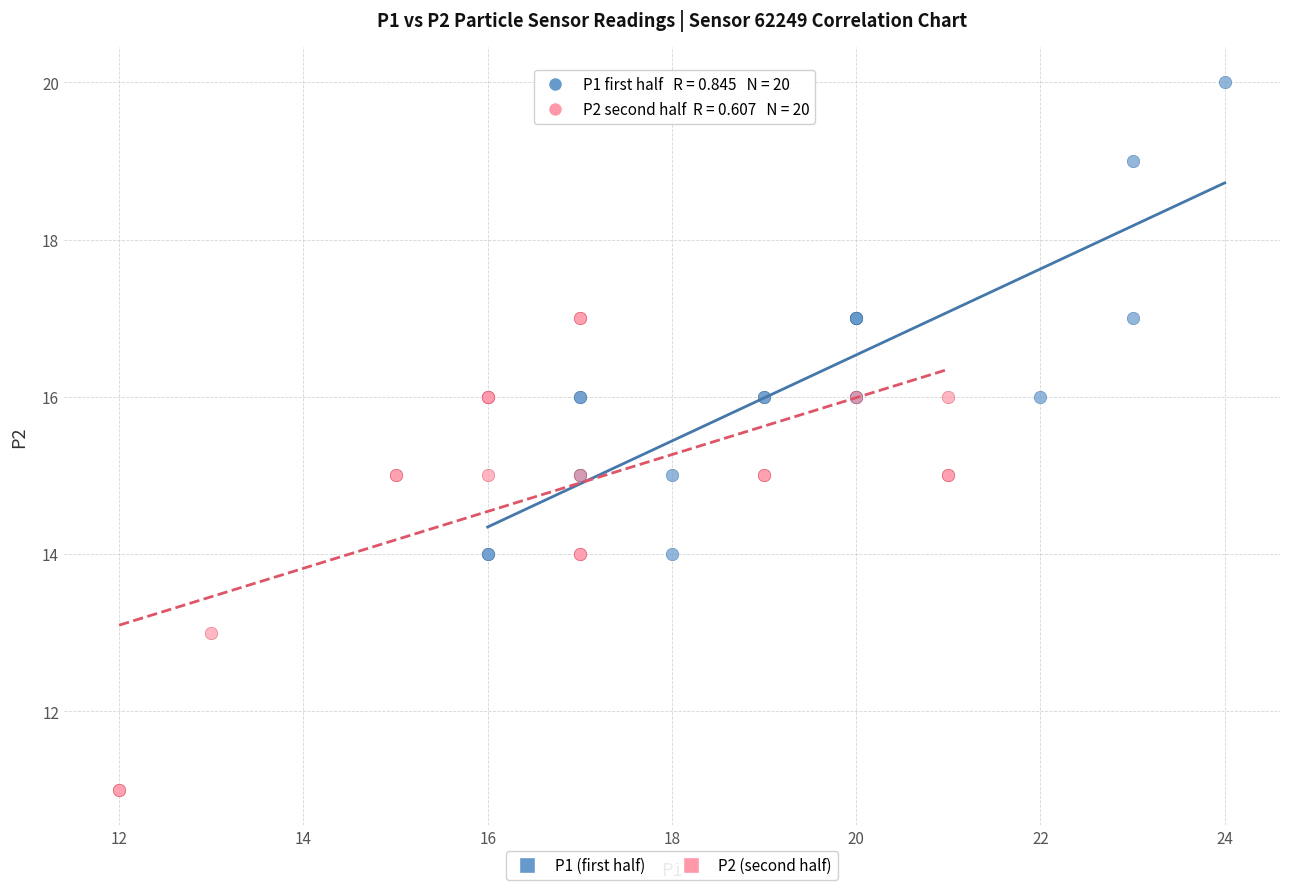

Which series reaches the maximum Y coordinate?

P1 (first half)